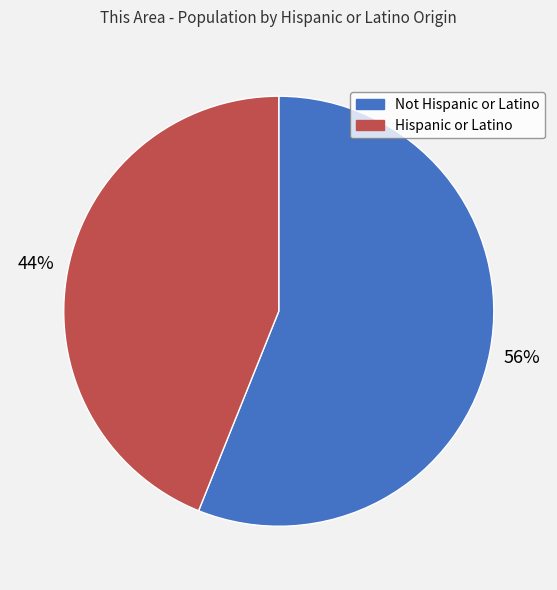

Is there any slice that represents more than half of the pie?

Yes